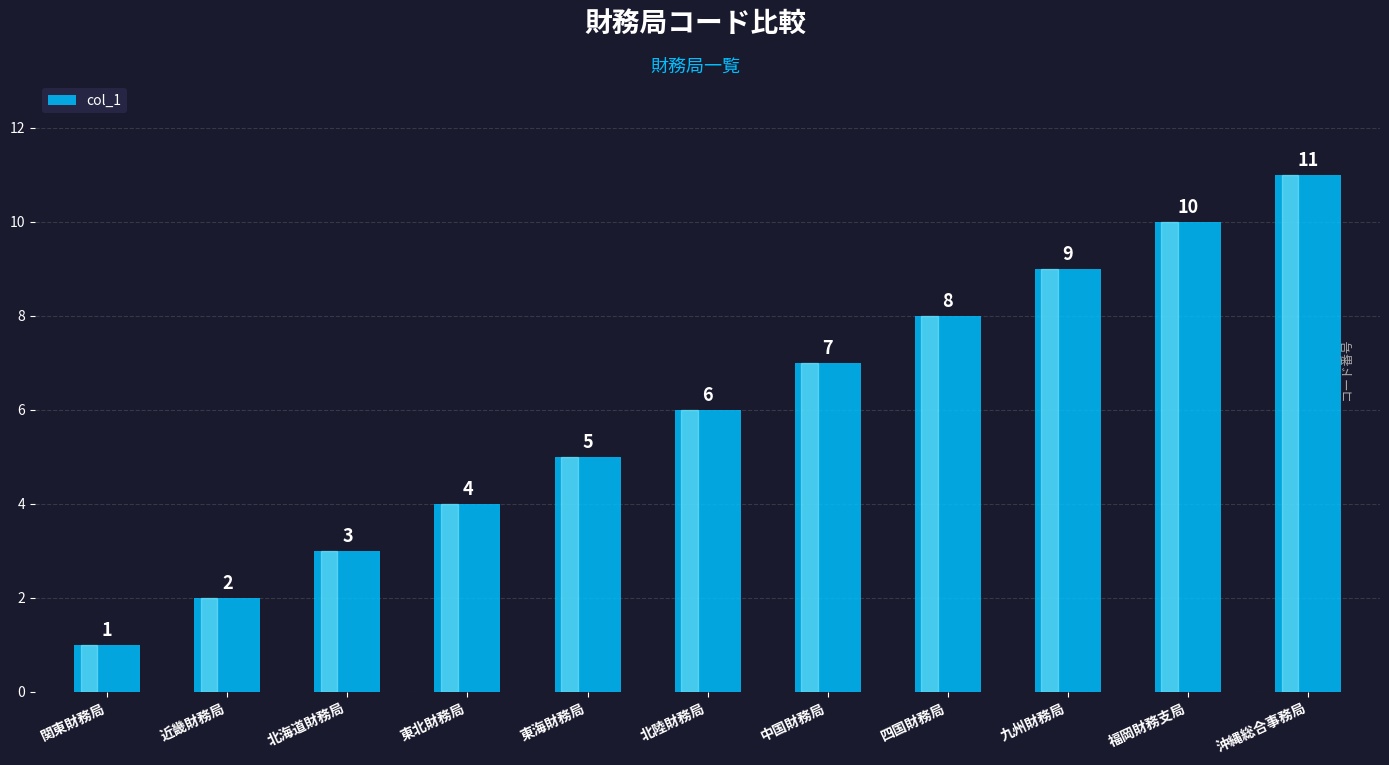

What position from the right is 近畿財務局?

10